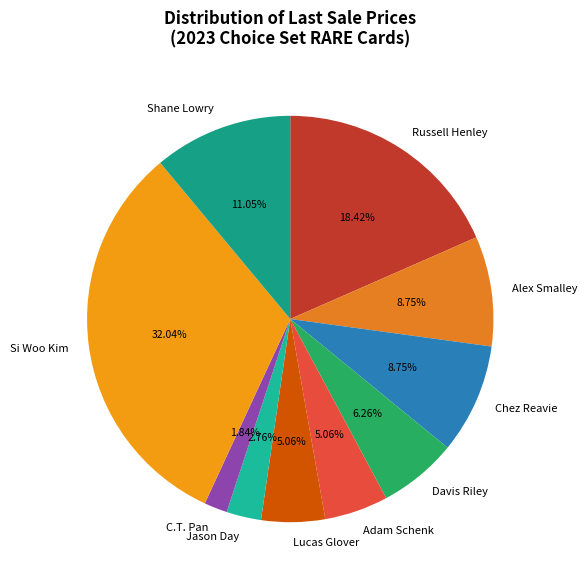

What percentage is the C.T. Pan slice, to the nearest percent?

2%